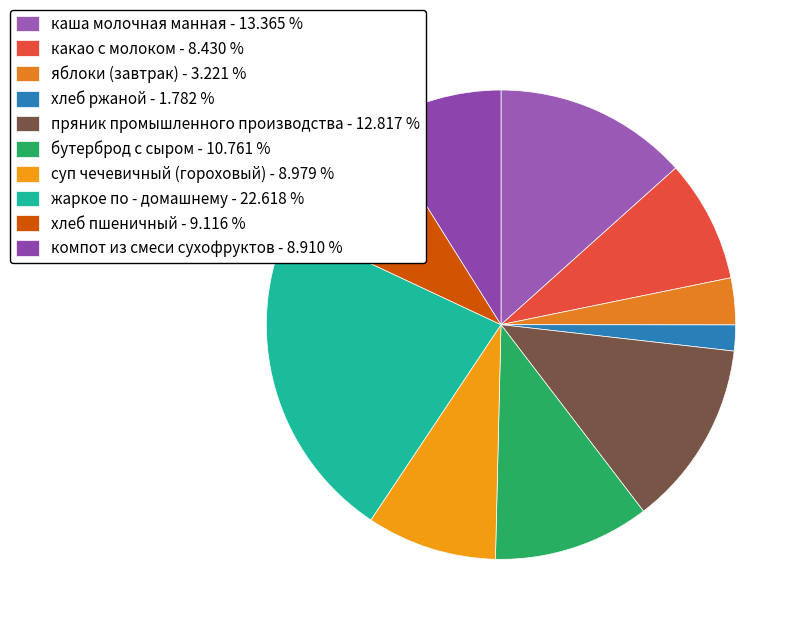

Combined, what portion of the pie is пряник промышленного производства and бутерброд с сыром?

23.6%